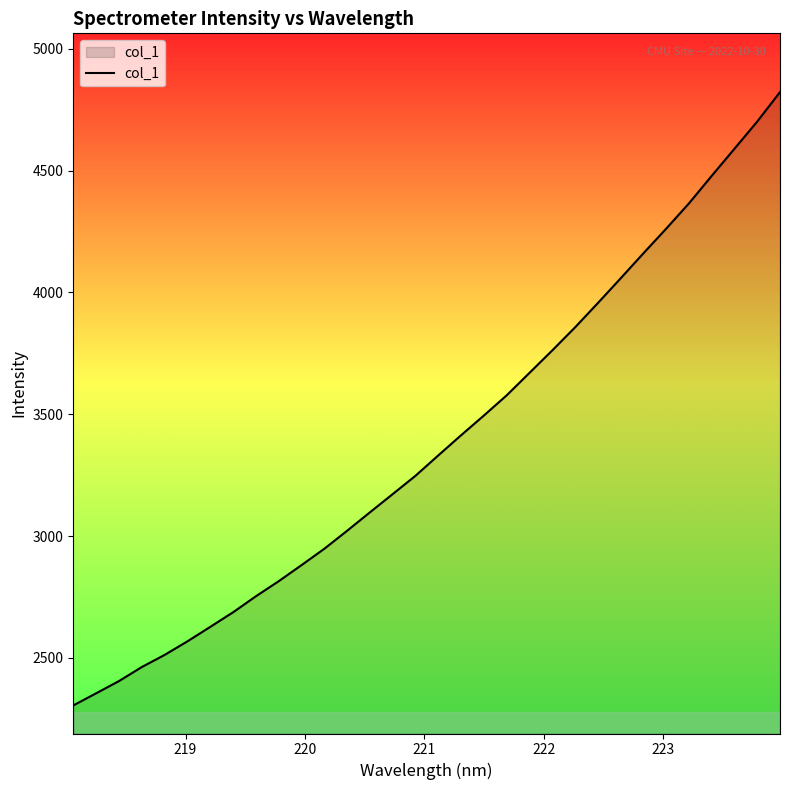

What is the difference between the maximum and minimum values?

2517.1